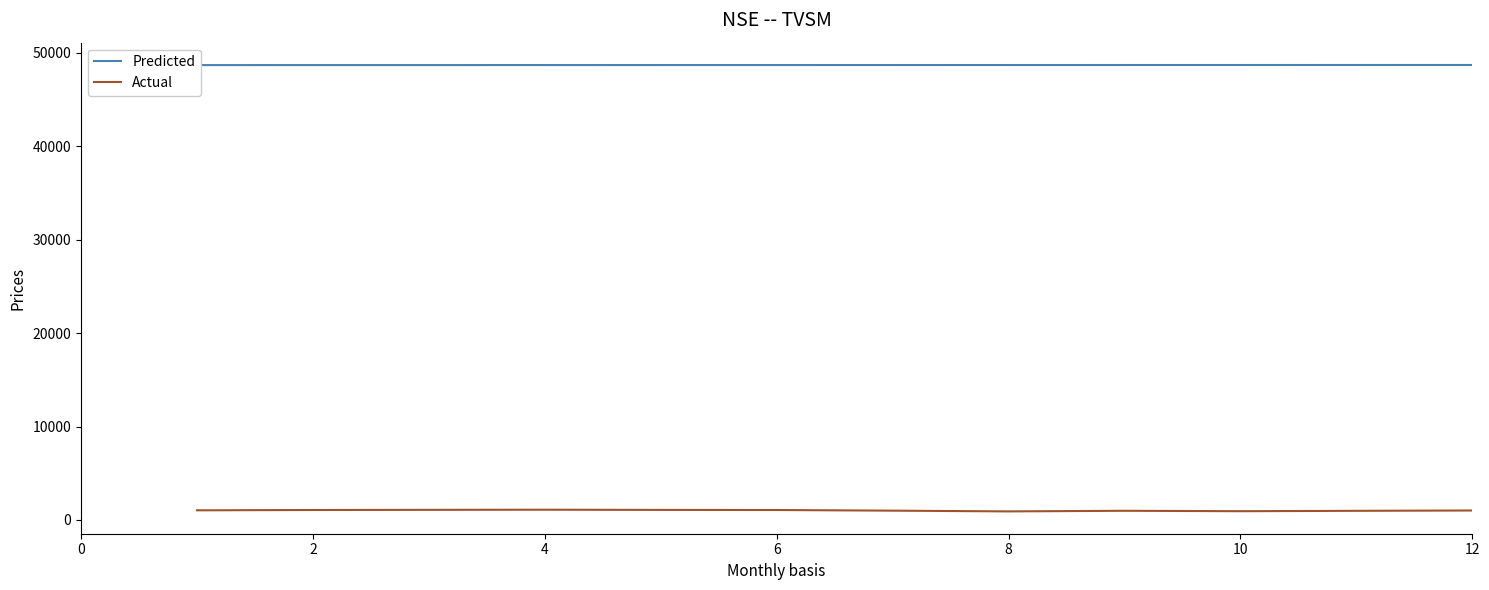

At which label does Actual first exceed 1034?

2